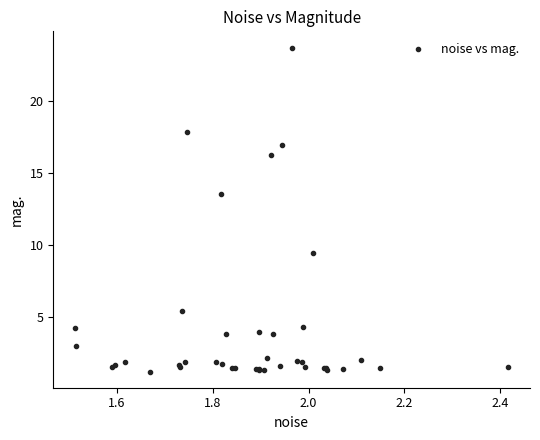

What Y value in the scatter plot is closest to 12?

13.6